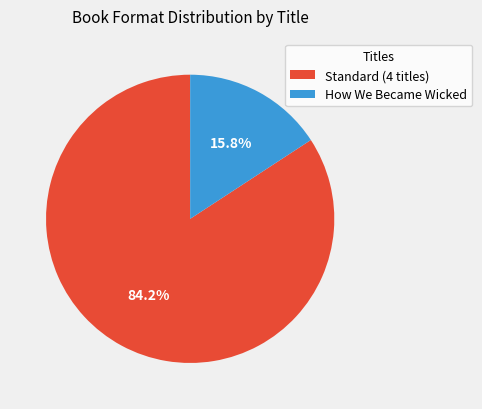

What is the largest slice in the pie chart?

Standard (4 titles)